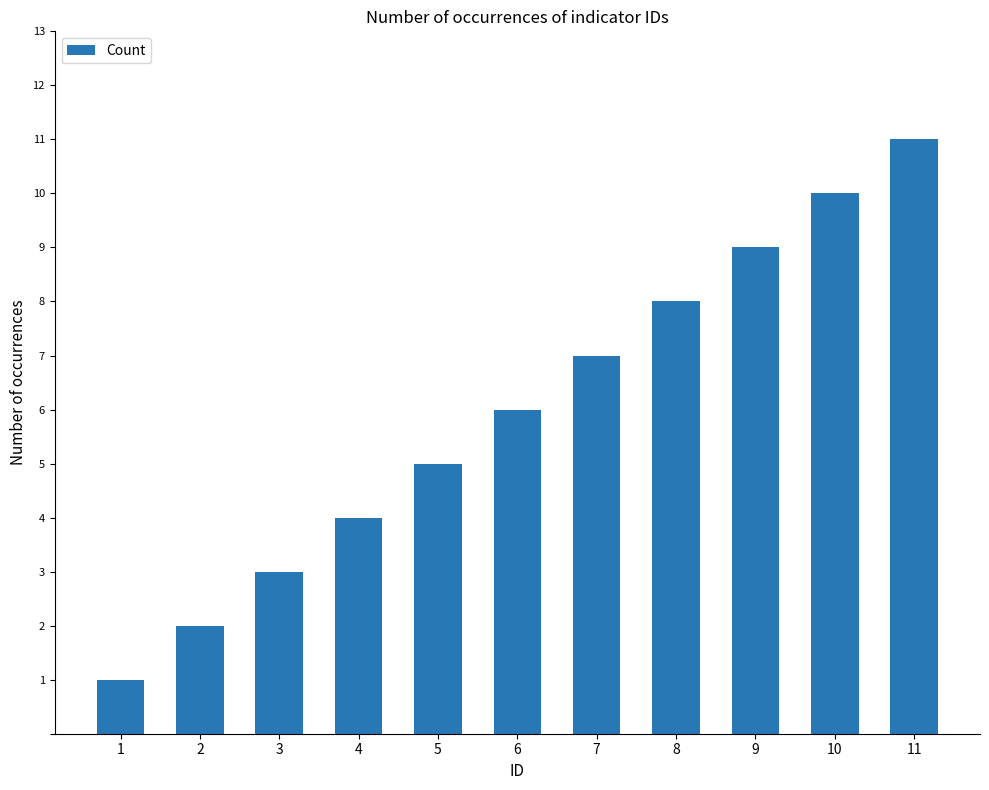

What is the smallest value displayed?

1